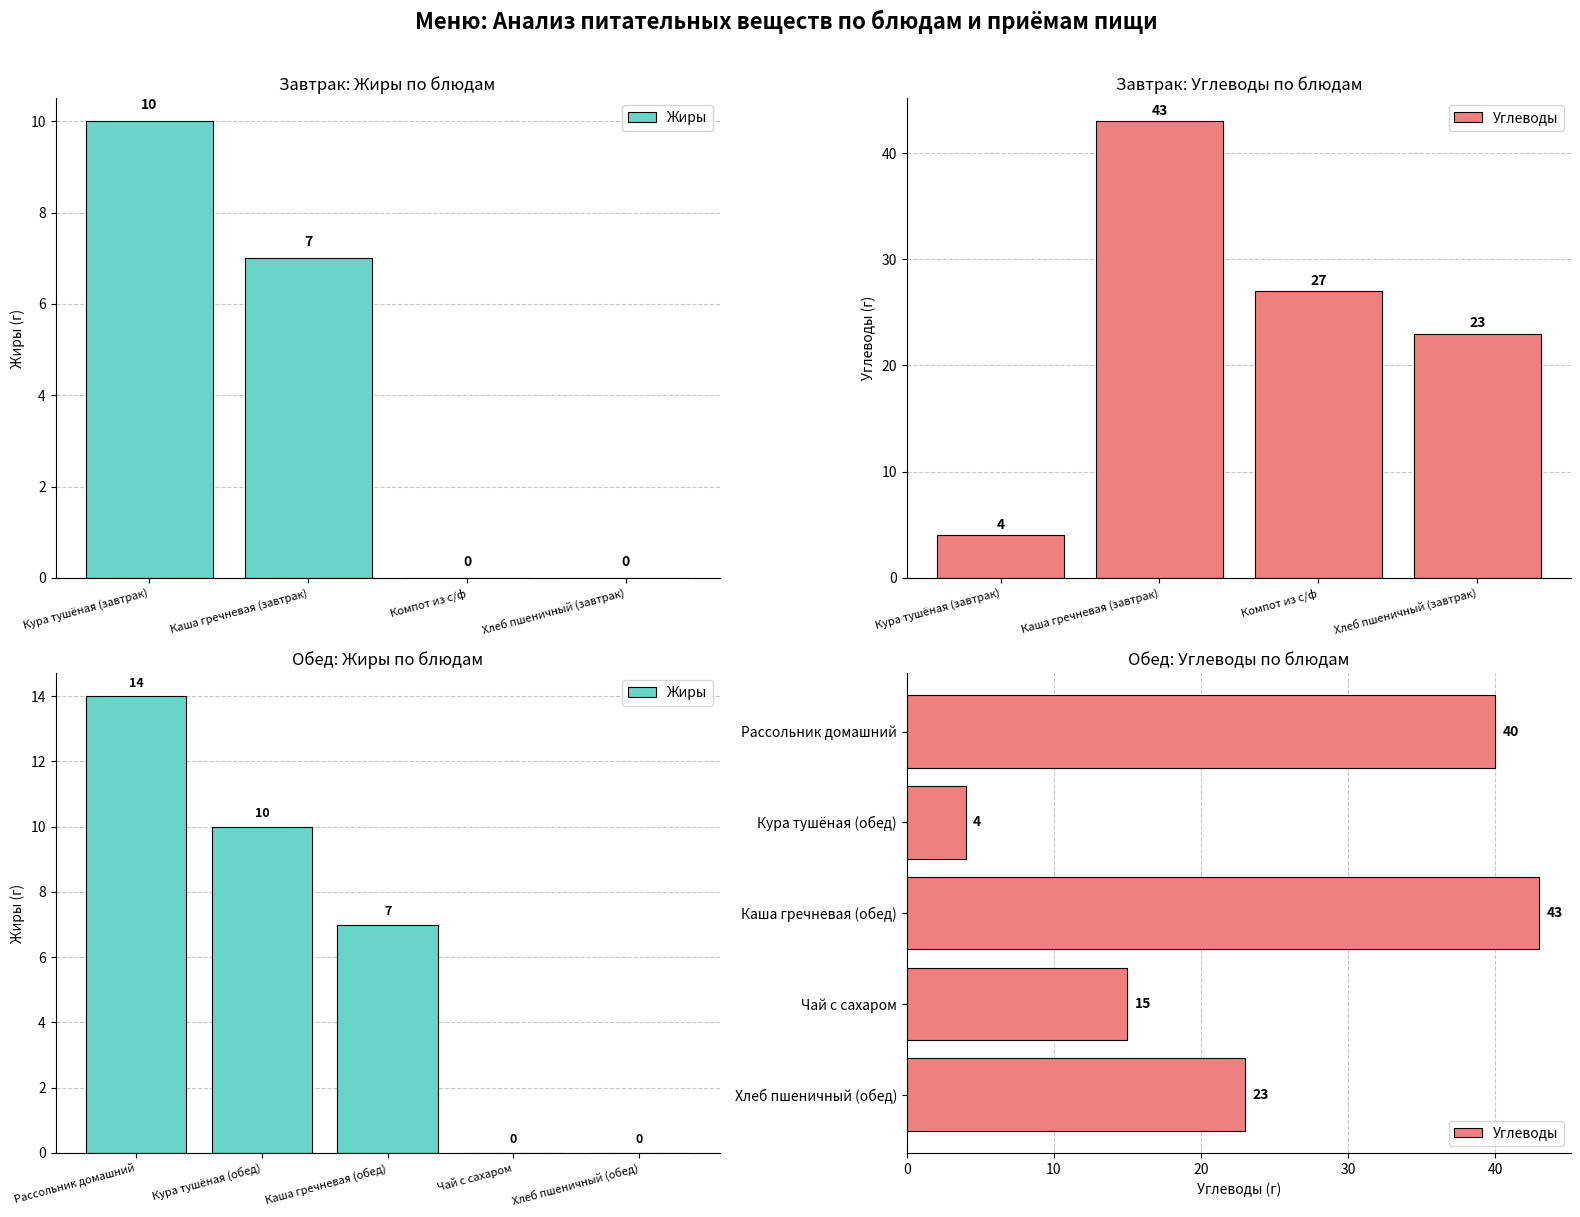

At which label does Жиры first exceed 7?

Рассольник домашний